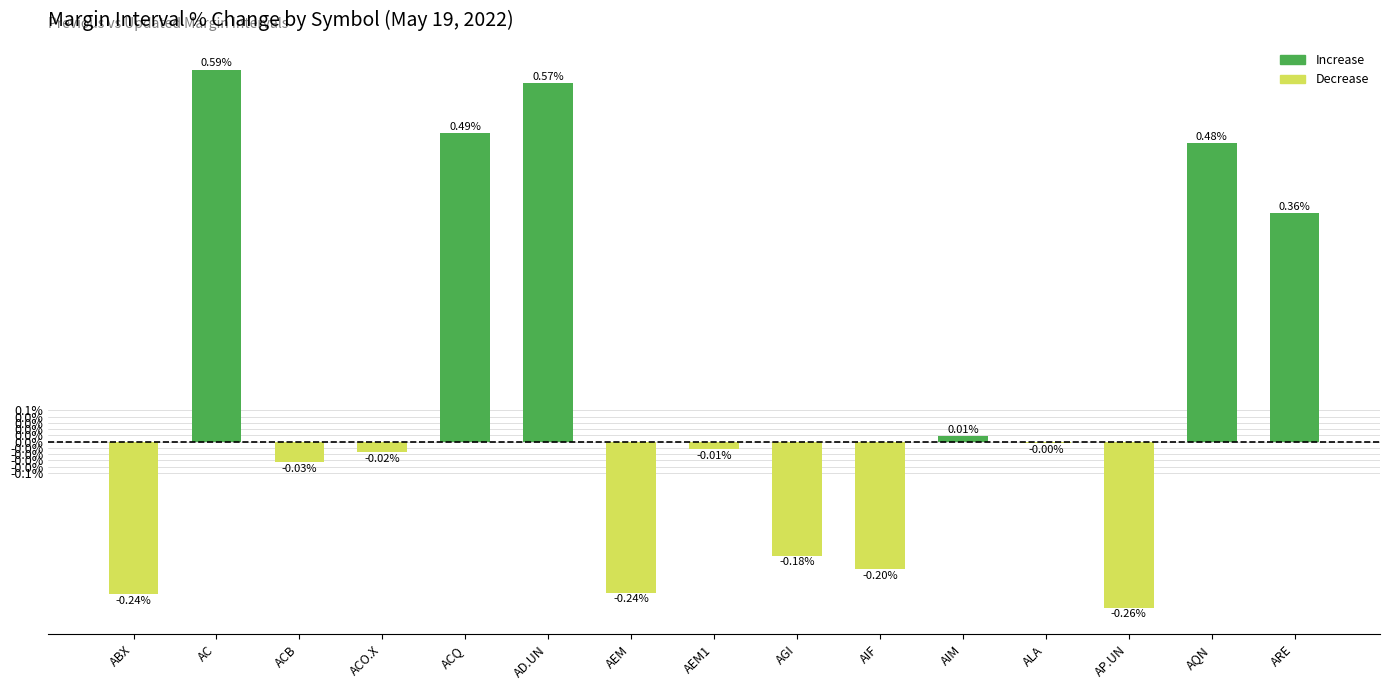

What is the difference between the maximum and second lowest values?

0.8